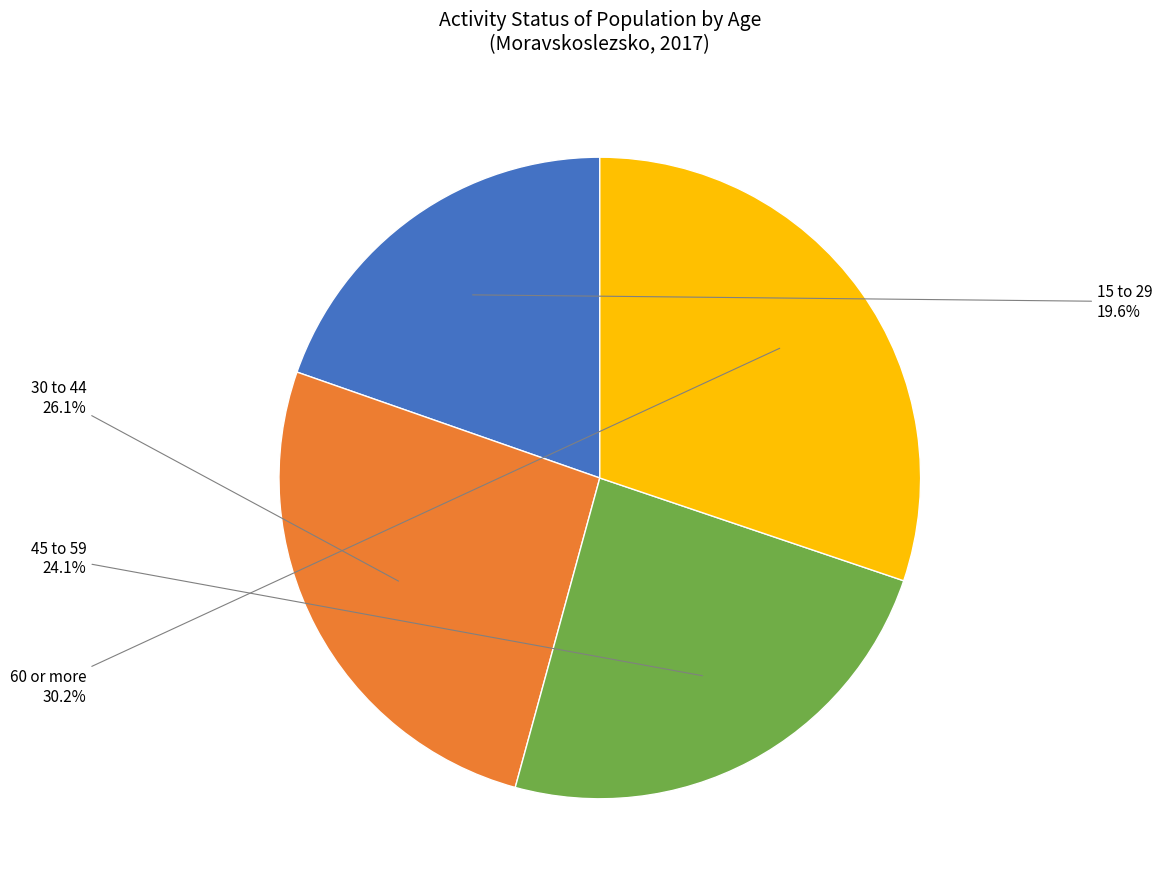

What portion of the pie excludes 60 or more?

69.8%